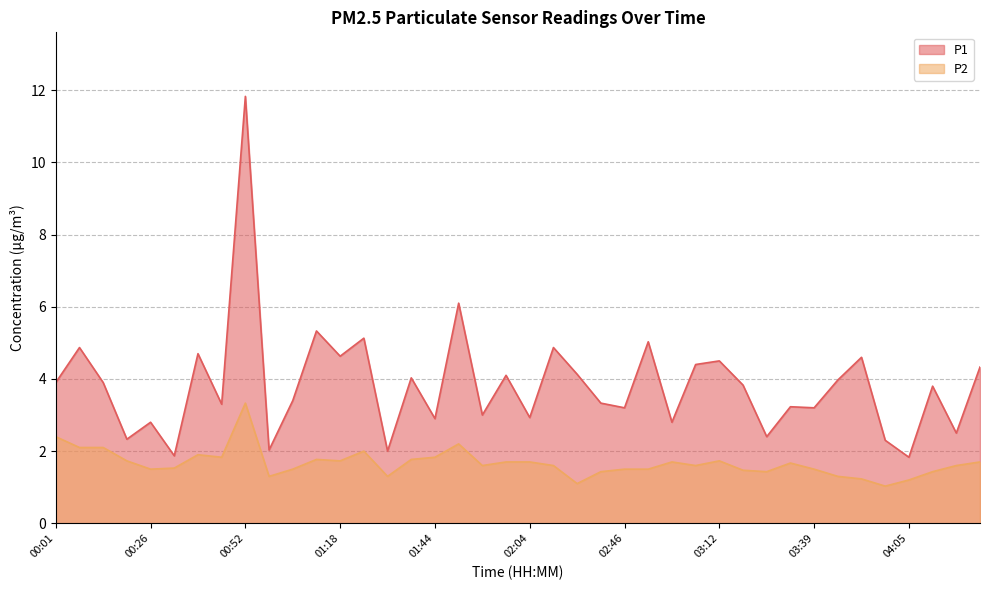

Between 00:52 and 01:44, which series saw the biggest shift?

P1